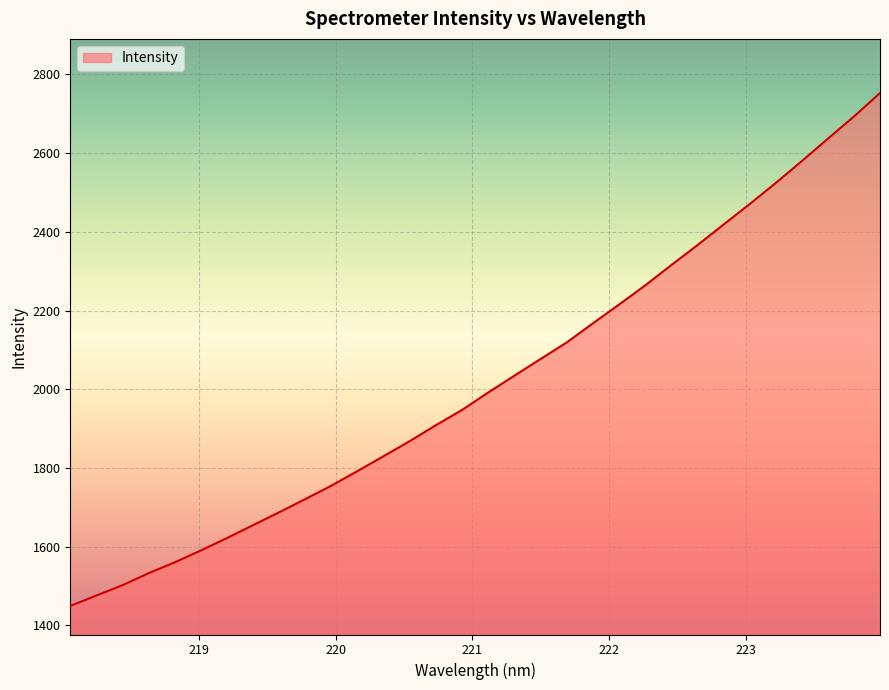

True or false: there are more than 2 points higher than both neighbors.

False